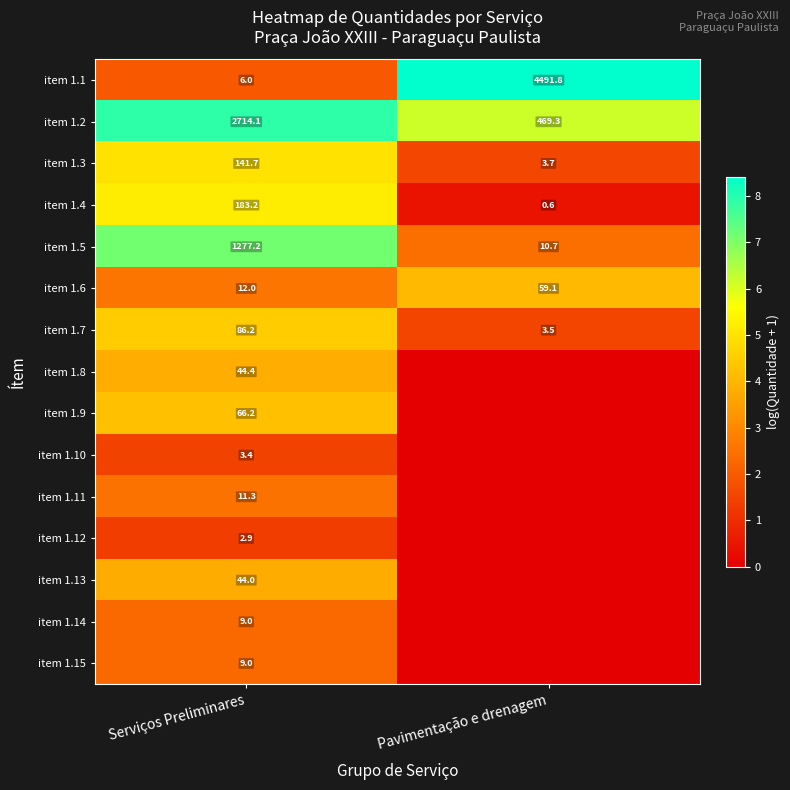

What is the average value of the item 1.3 series?

72.7